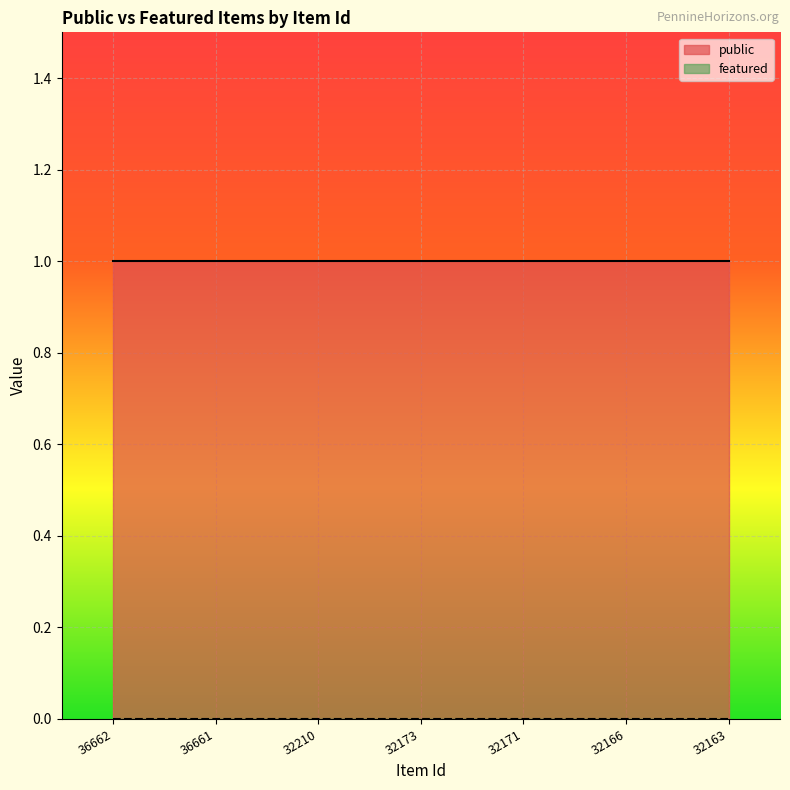

How many distinct data groups are displayed?

2